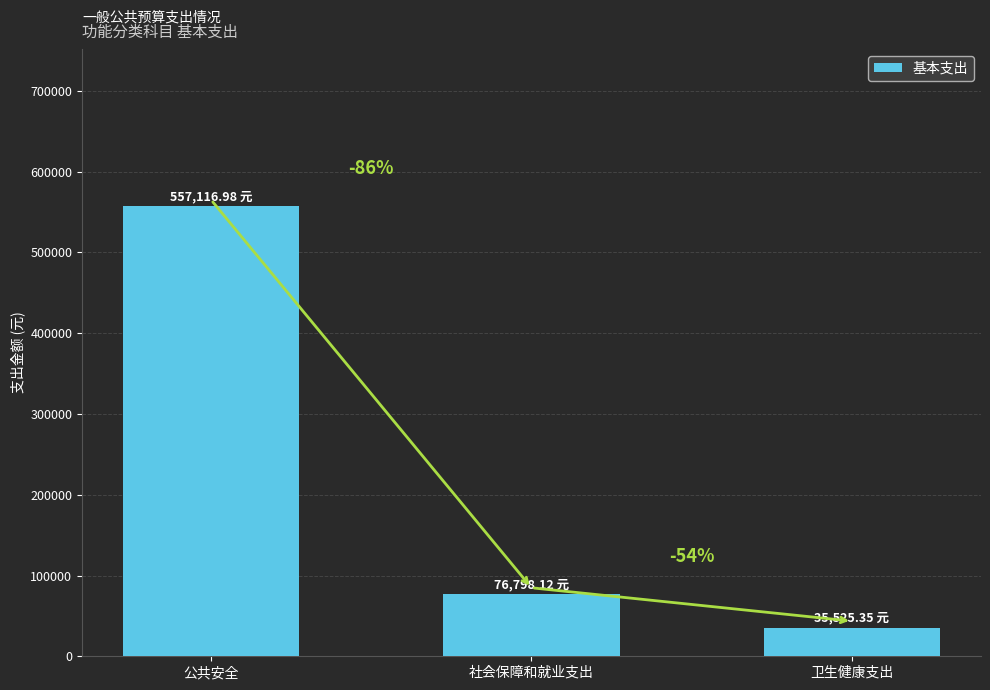

Reading left to right, transcribe all the data shown in this chart.

公共安全=557117.0	社会保障和就业支出=76798.1	卫生健康支出=35525.3